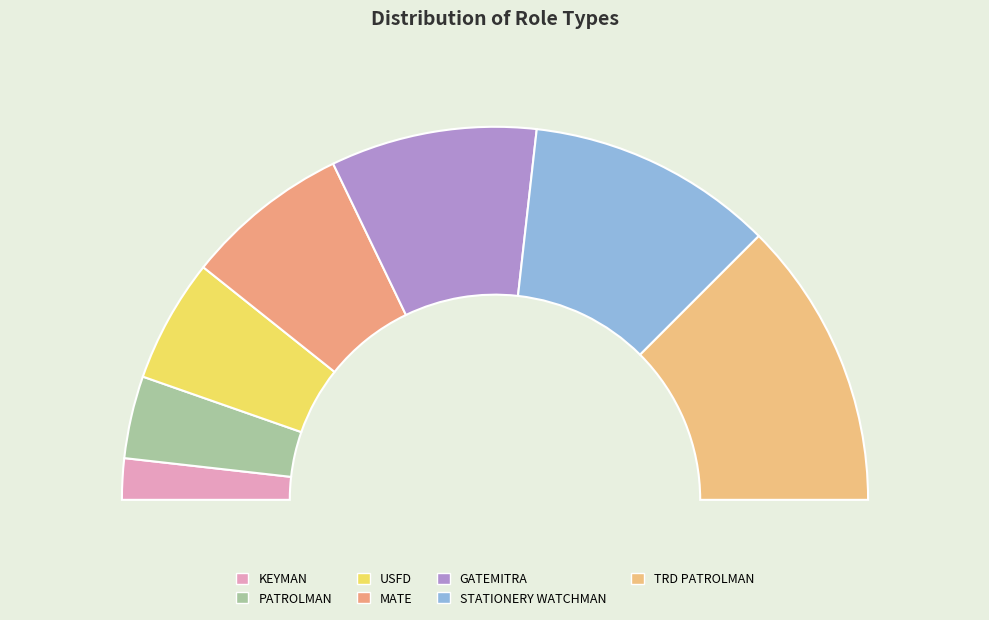

What percentage is the TRD PATROLMAN slice, to the nearest percent?

25%